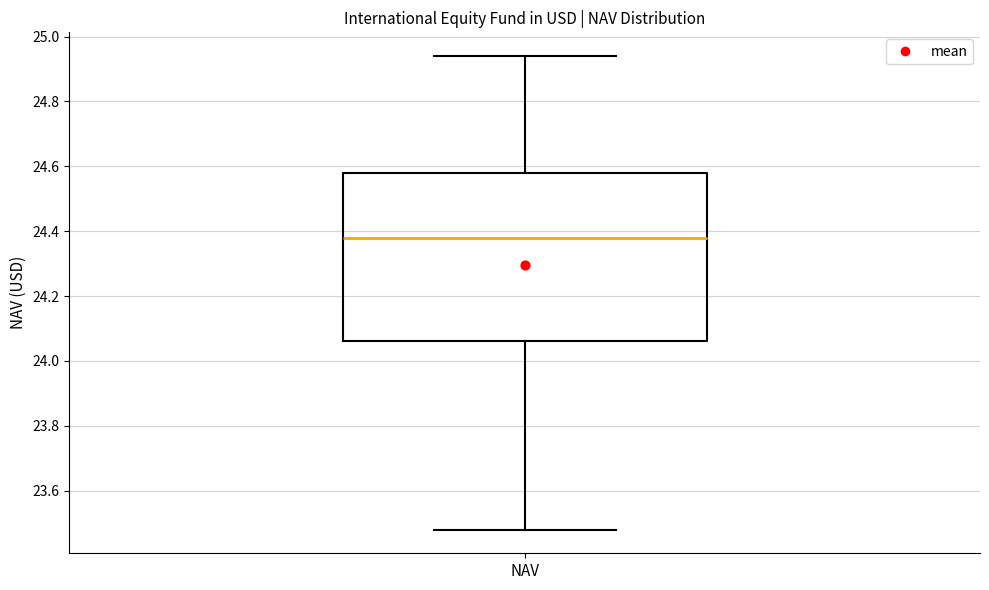

Where is the upper edge of the box for NAV on the y-axis? The values are not printed on the chart, so give them approximately, as read against the axis.

24.58